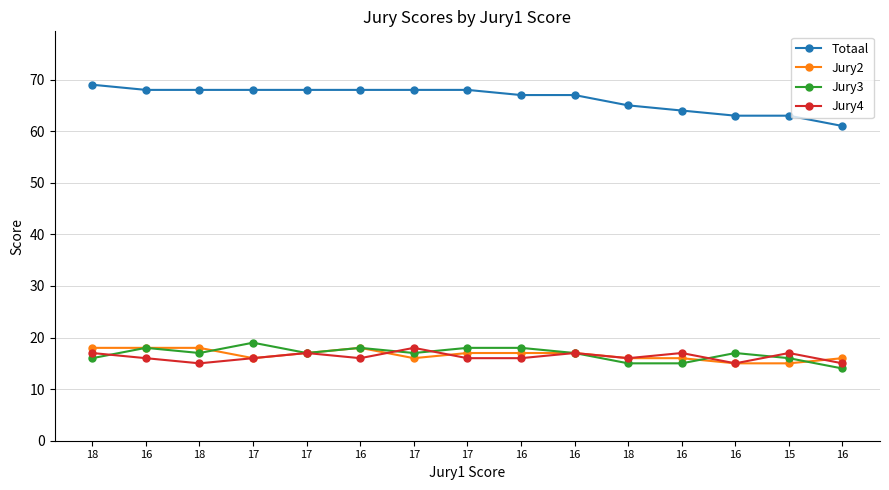

What are all the series names shown in the legend?

Totaal, Jury2, Jury3, Jury4